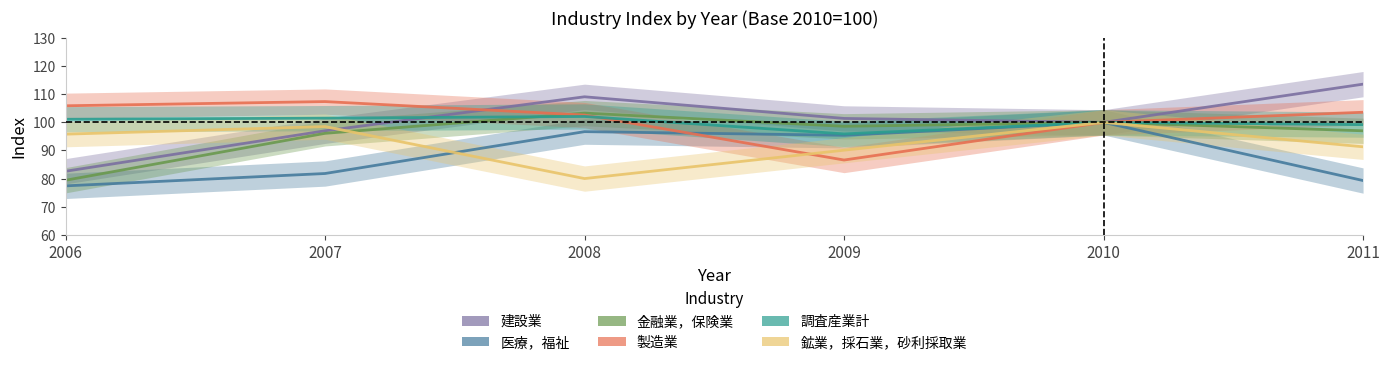

Does the chart display data point markers on the line(s)?

No